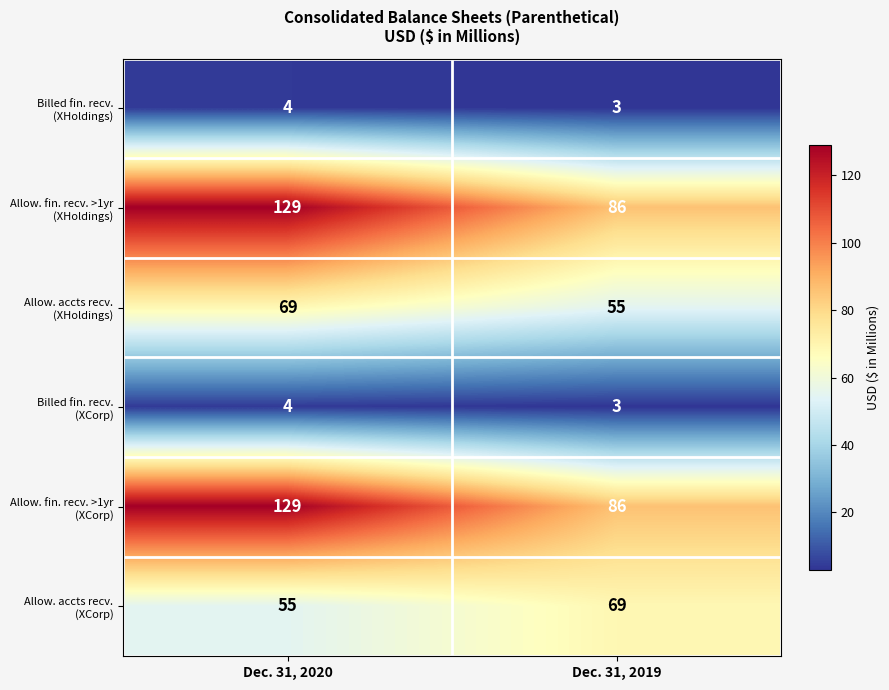

What is the total value across all series at Dec. 31, 2020?

390